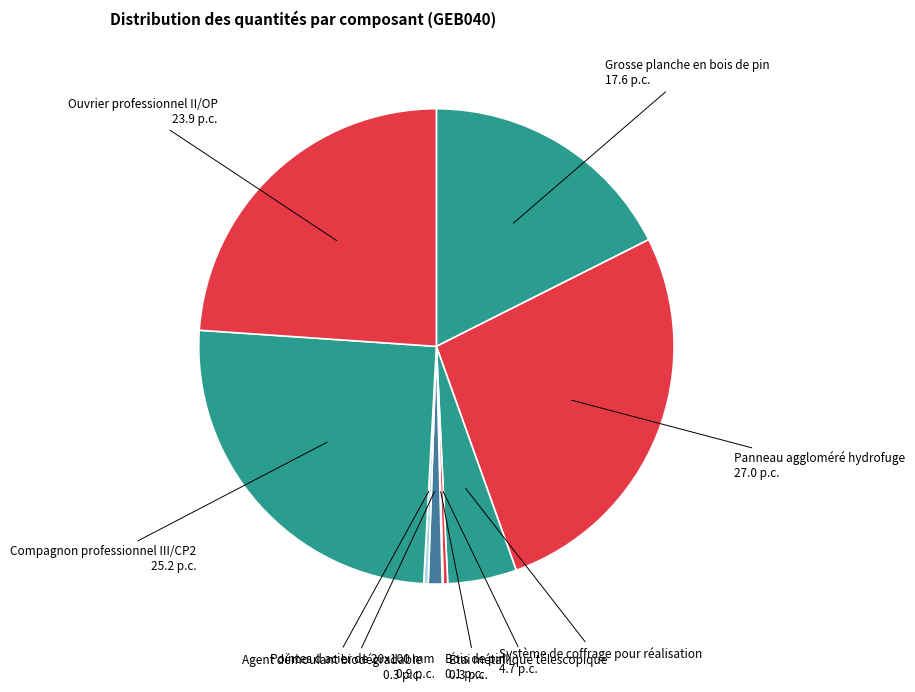

What is the largest slice in the pie chart?

Panneau aggloméré hydrofuge